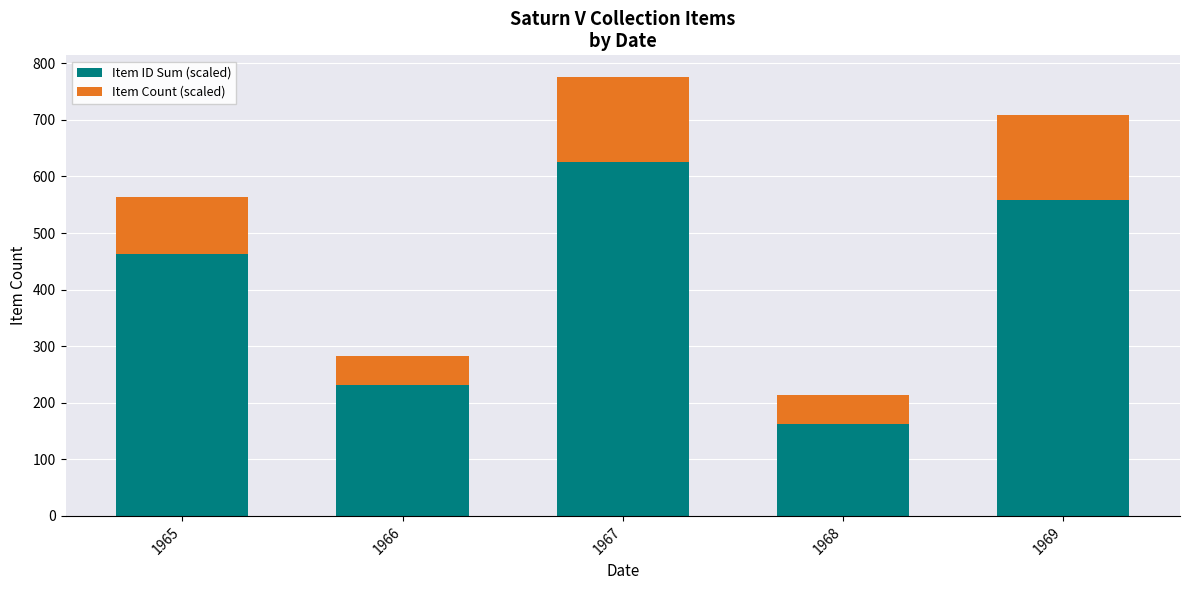

Reading right to left, list the values for the Item ID Sum (scaled) series.

558.4	163.2	625.4	232.0	463.5